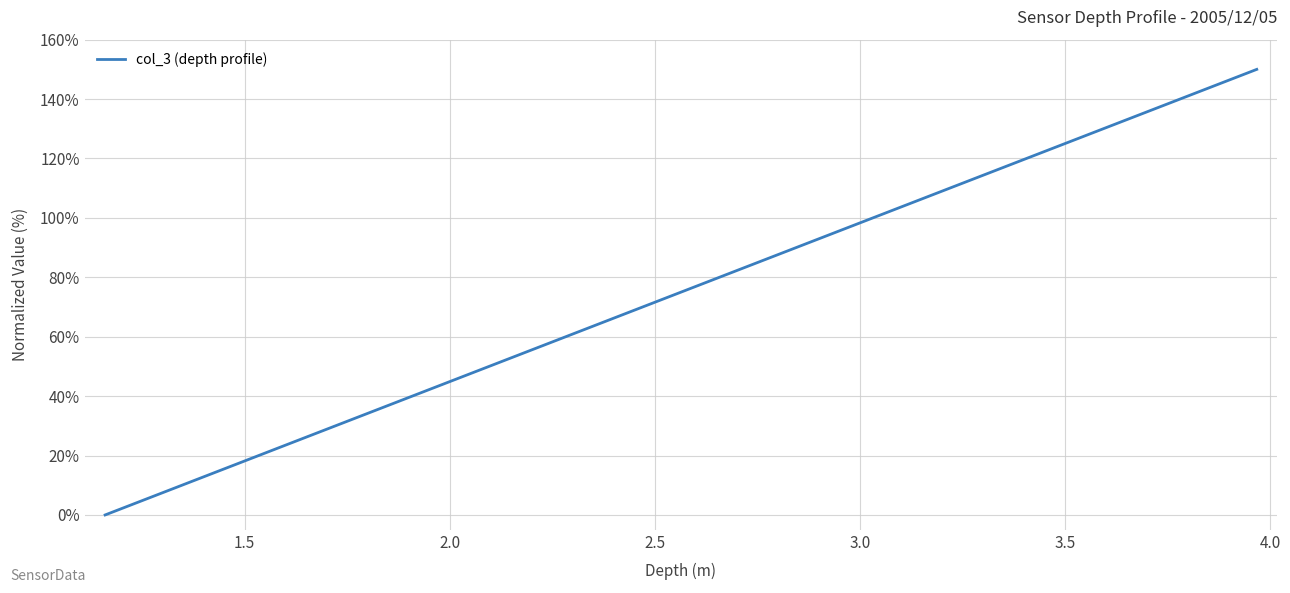

What is the greatest value displayed?

150.0